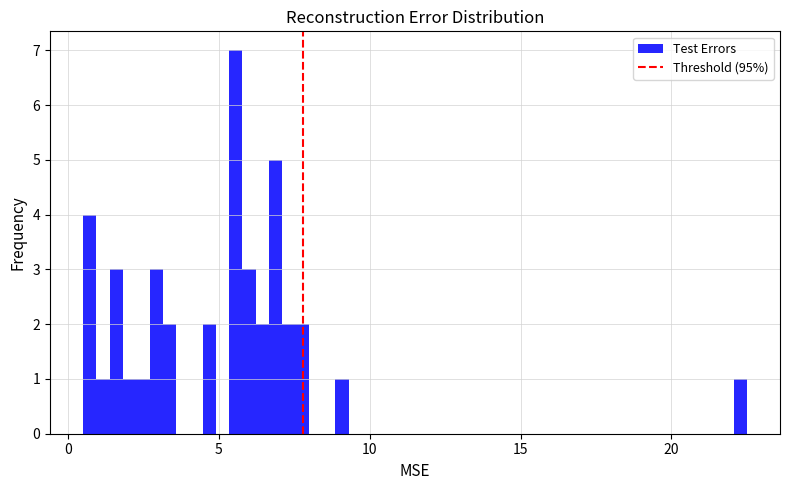

Around what value on the x-axis is the tallest bar? Give the approximate position of its centre, as read against the axis.

5.5